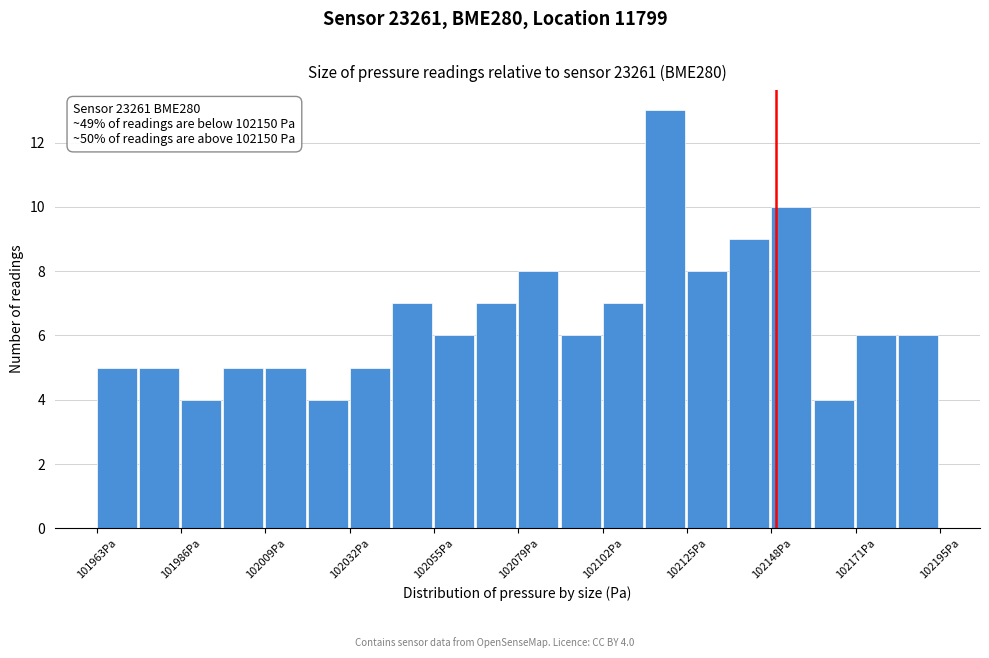

Around what value on the x-axis is the tallest bar? Give the approximate position of its centre, as read against the axis.

102120